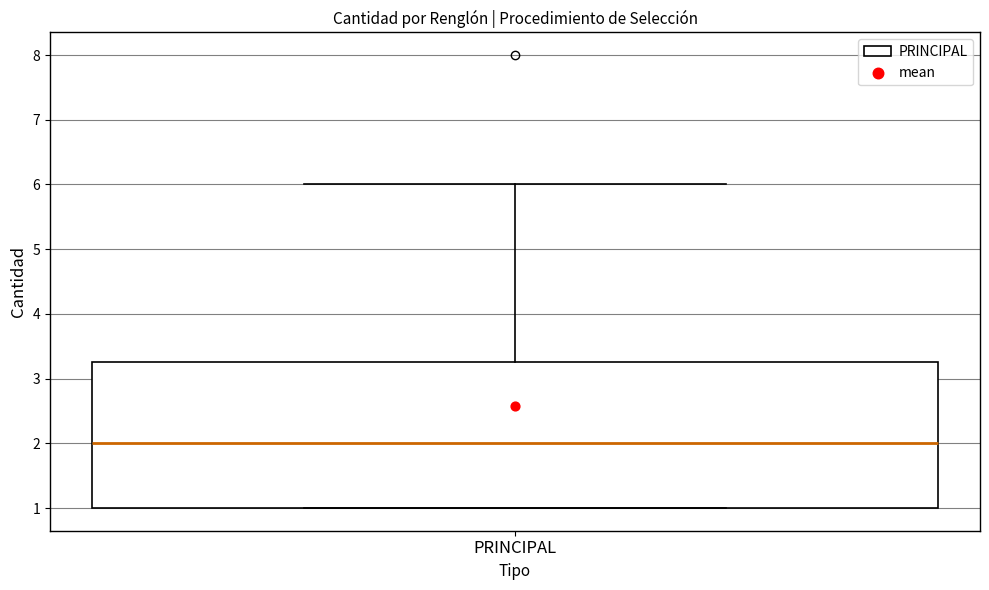

Where is the upper edge of the box for PRINCIPAL on the y-axis? The values are not printed on the chart, so give them approximately, as read against the axis.

3.3